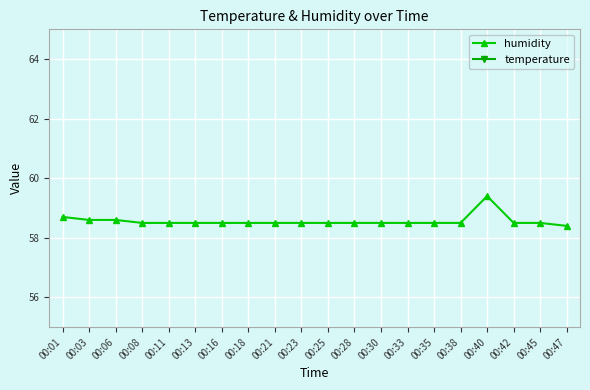

What is the spread (max minus min) of values at 00:42?

34.9